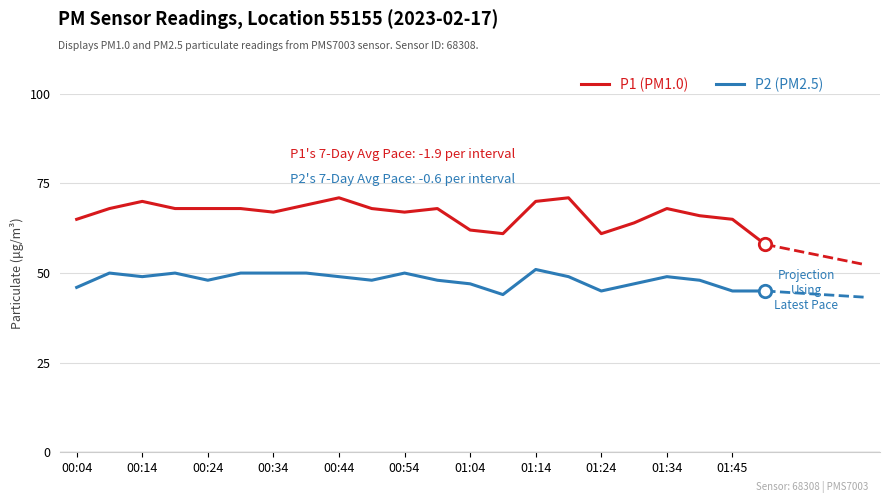

What is the maximum value shown in the chart?

71